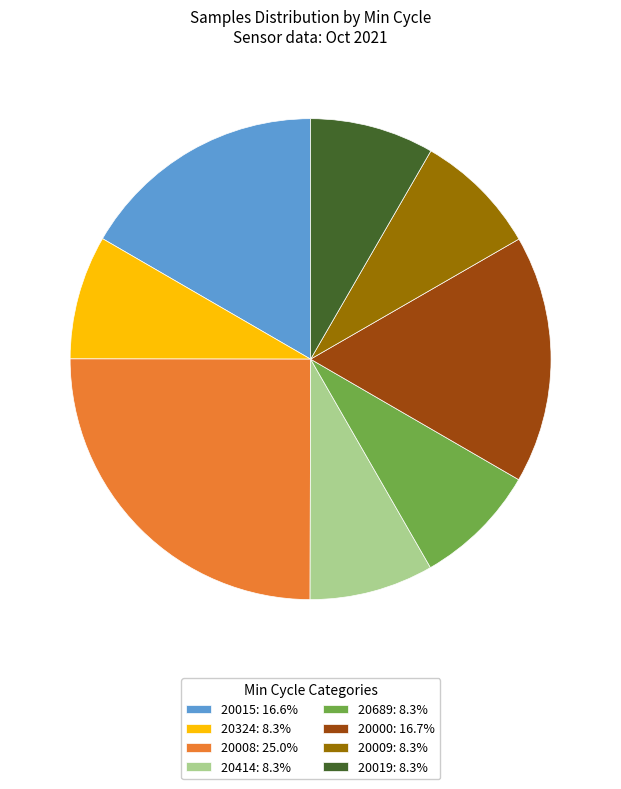

Approximately how many times larger is the value at 20324: 8.3% compared to 20015: 16.6%?

0.5